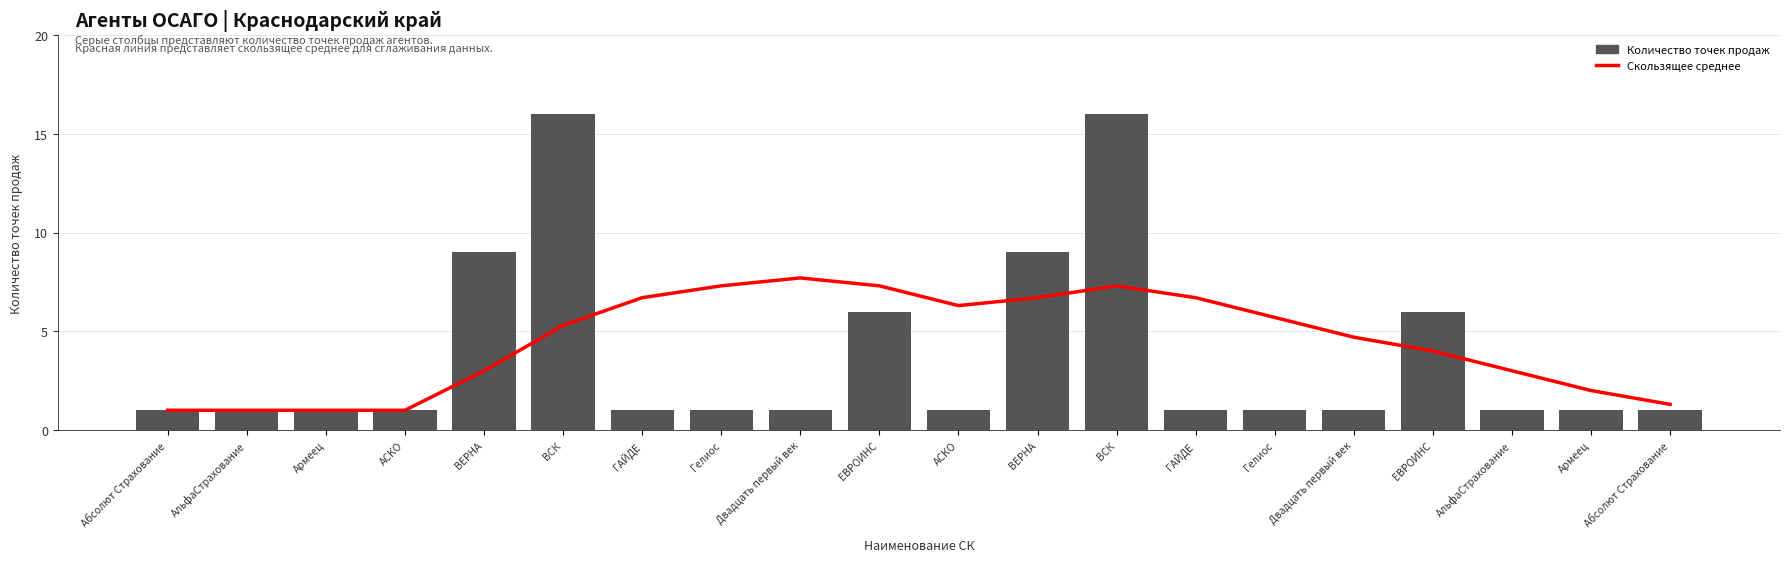

What is the maximum value for Количество точек продаж?

16.0